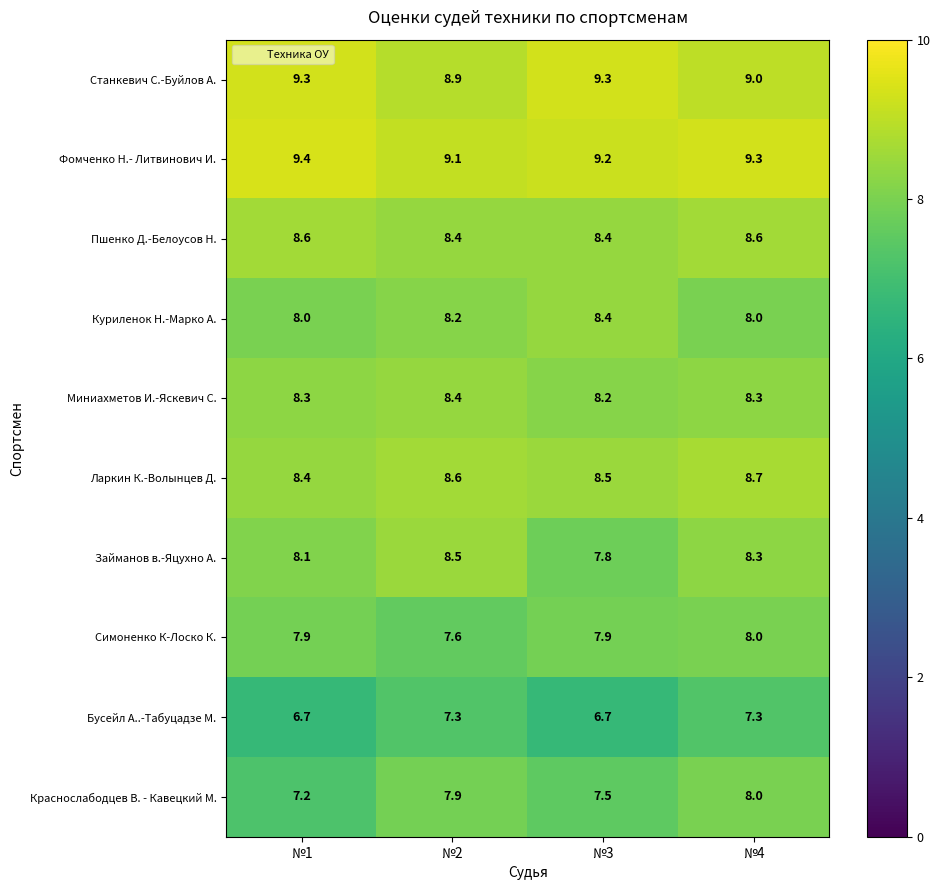

Count the Миниахметов И.-Яскевич С. values in the range 8 to 9.

4